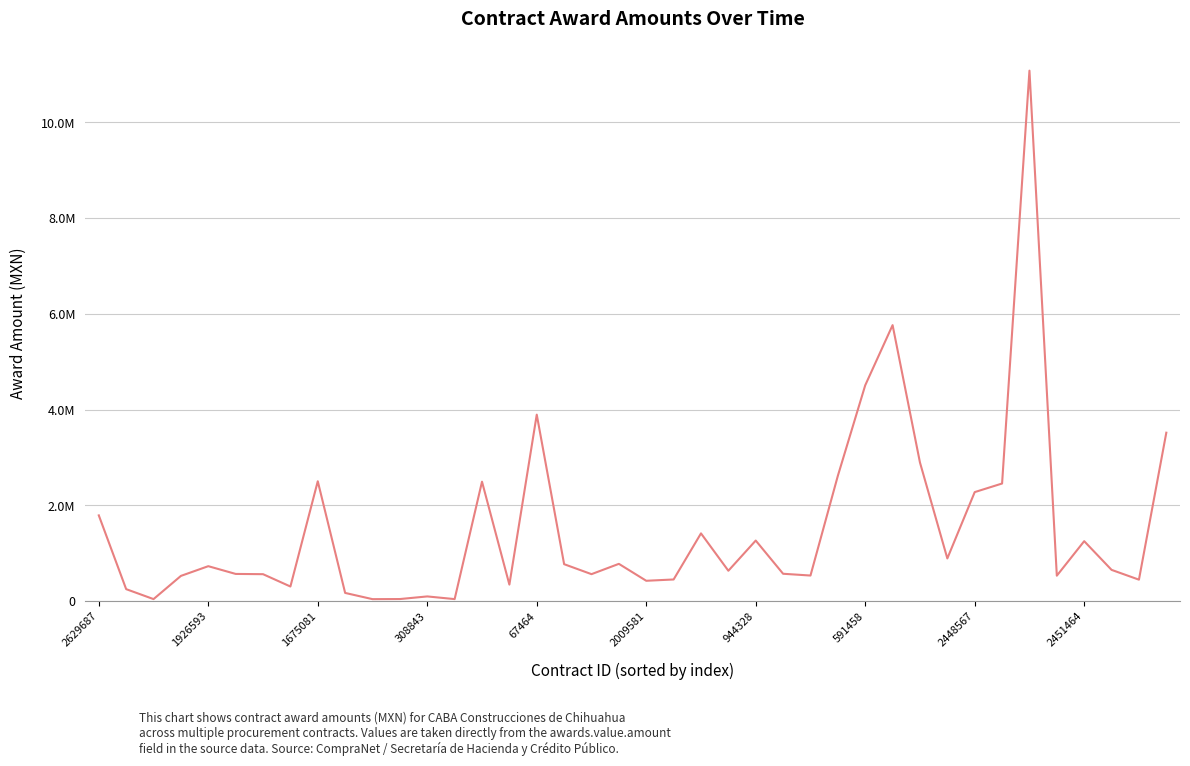

Does the chart have visible grid lines?

Yes